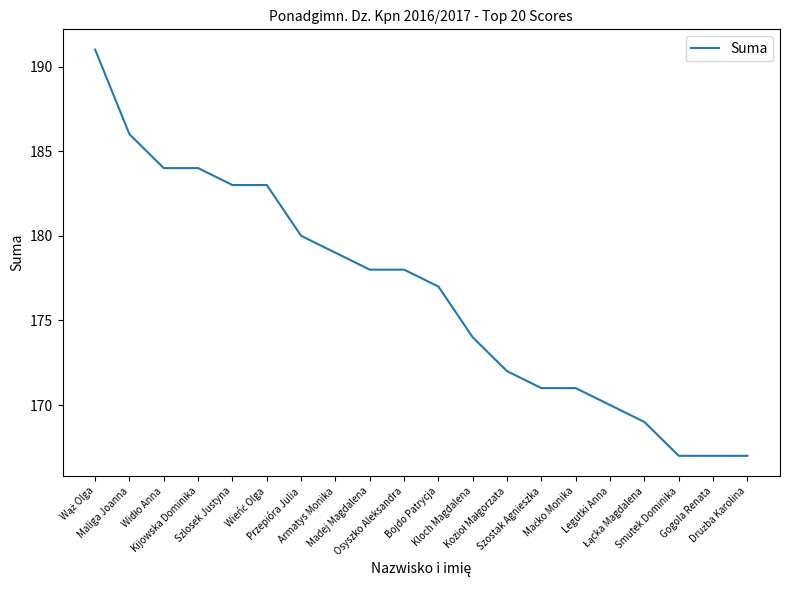

What is the greatest value displayed?

191